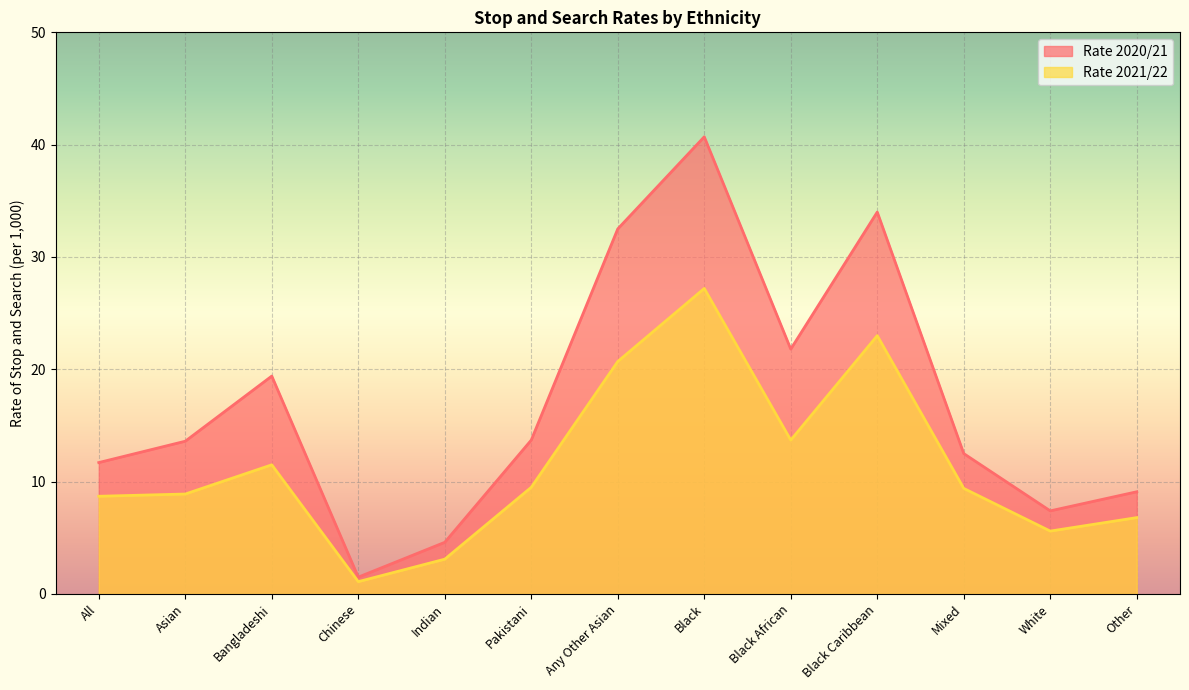

How many data points does each series have?

13